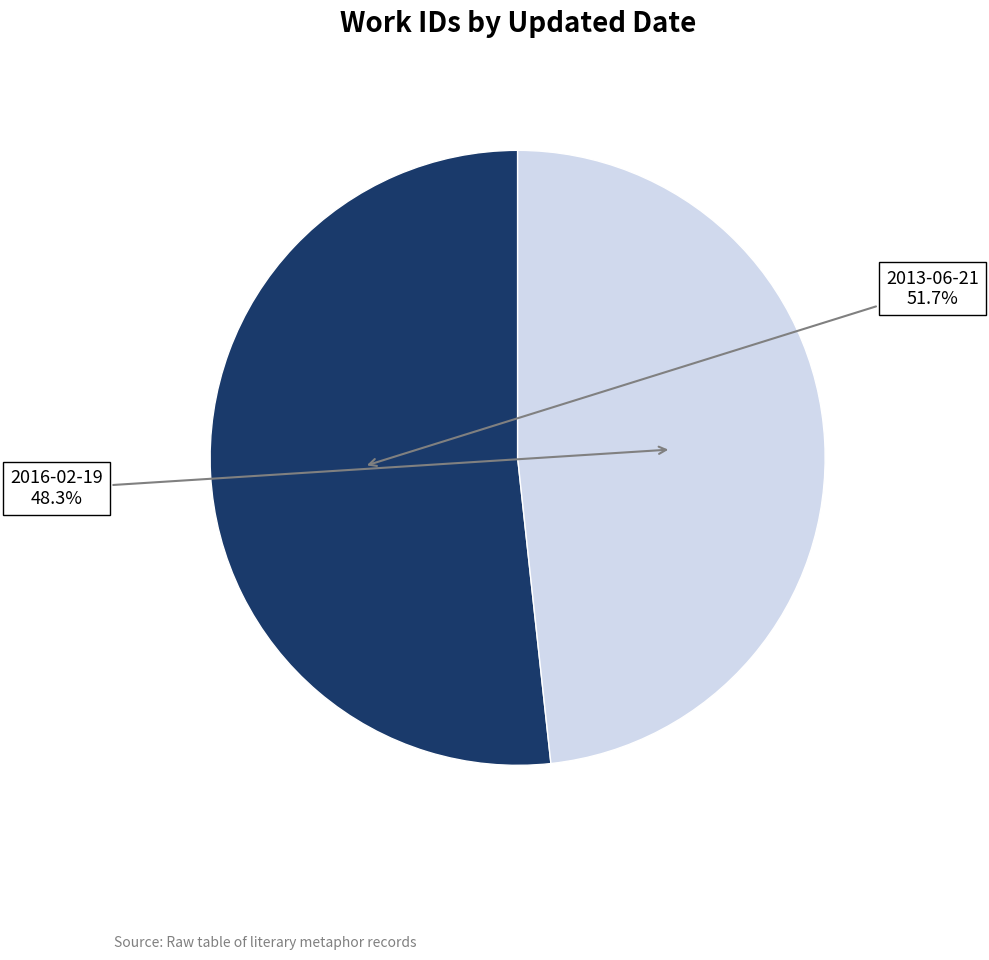

Is there any slice that represents more than half of the pie?

Yes